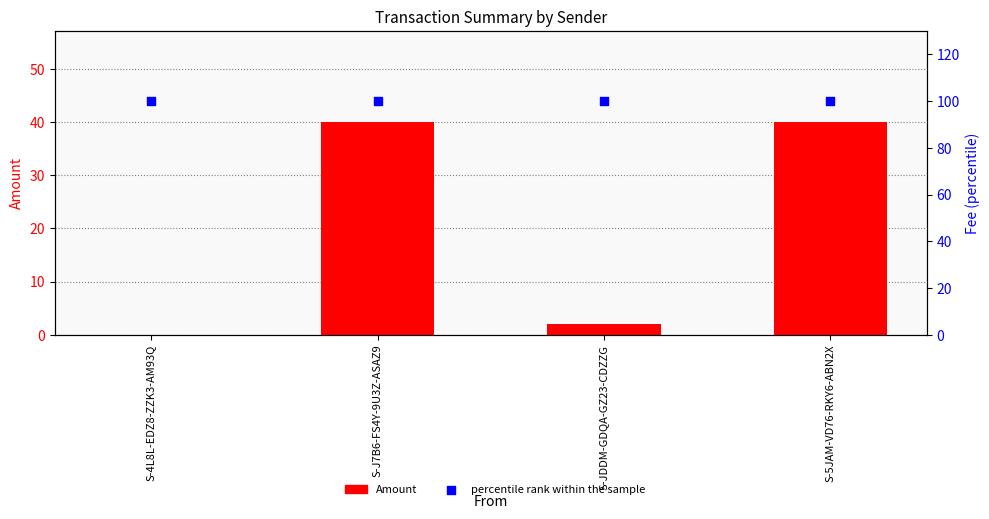

Which series has the widest spread of Y values?

Amount